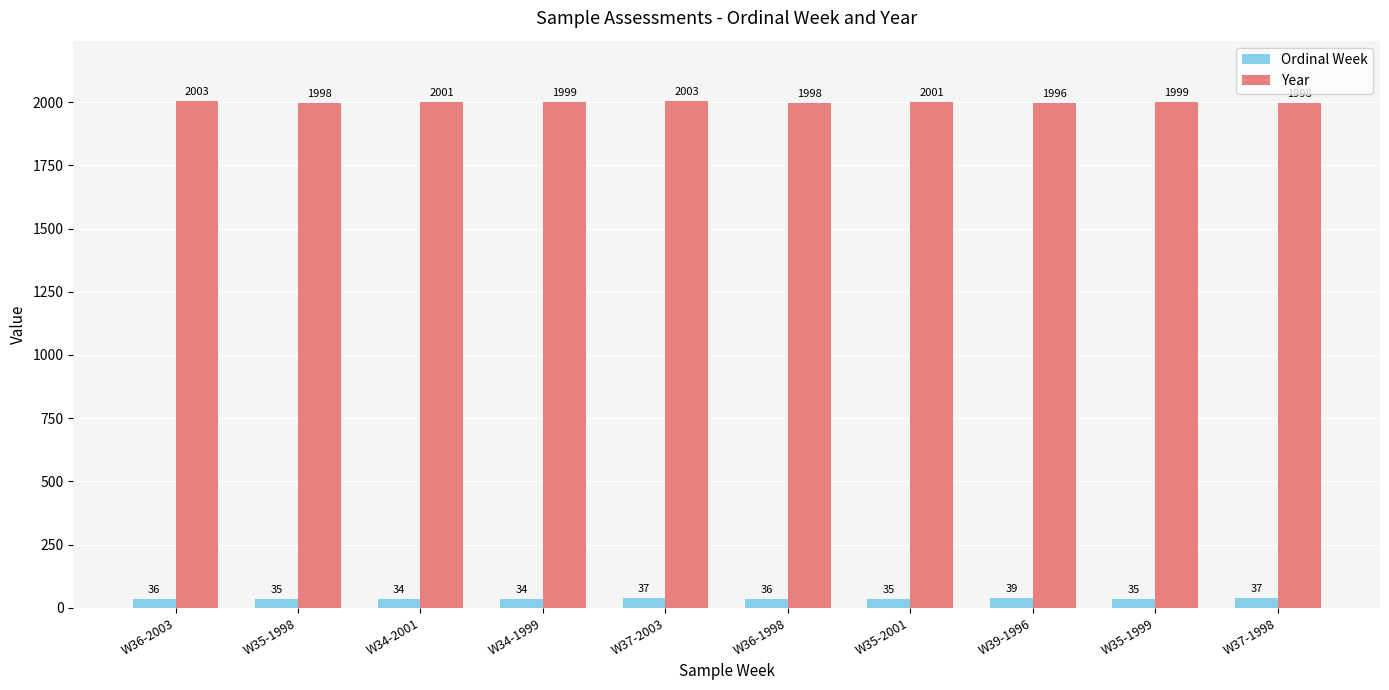

What is the sum of all Year values?

19996